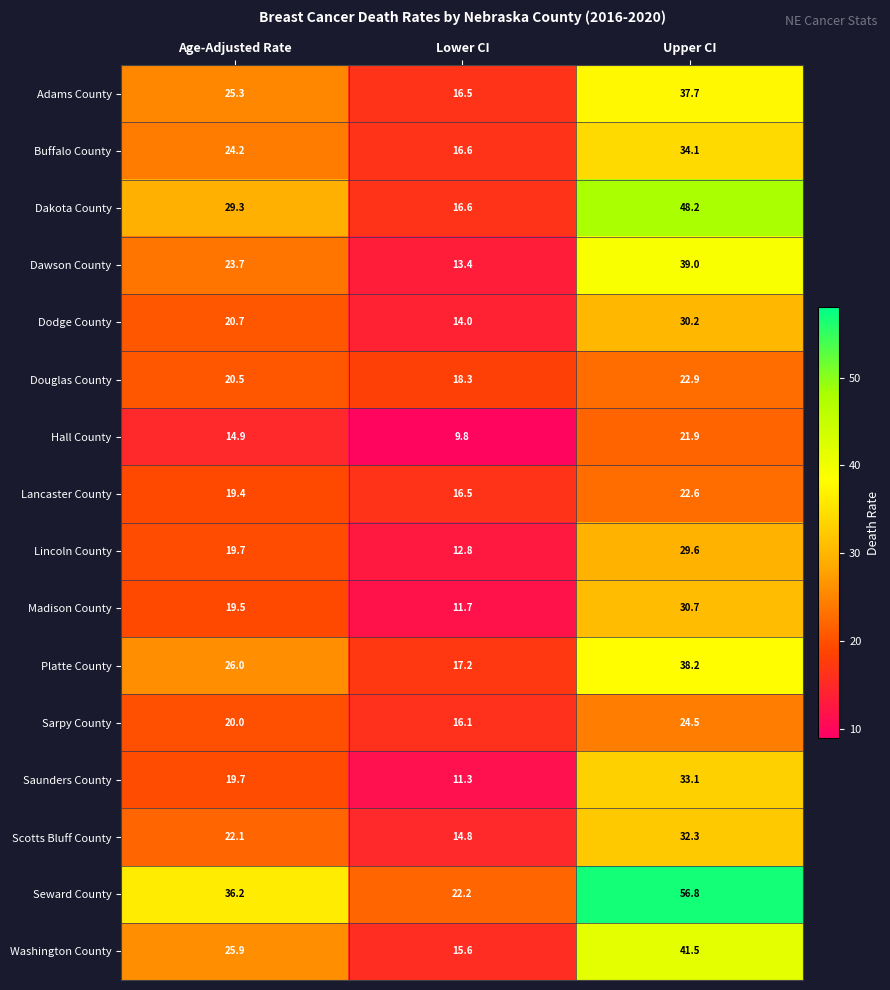

What is the smallest value displayed?

9.8